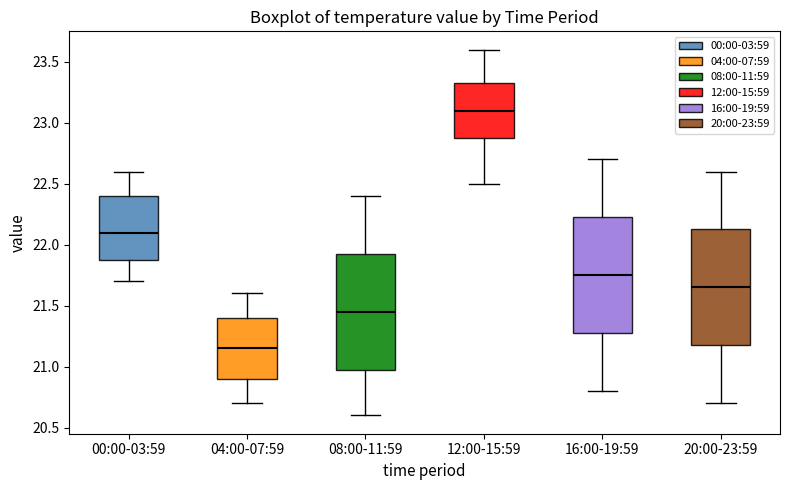

Where is the lower edge of the box for 04:00-07:59 on the y-axis? The values are not printed on the chart, so give them approximately, as read against the axis.

20.90